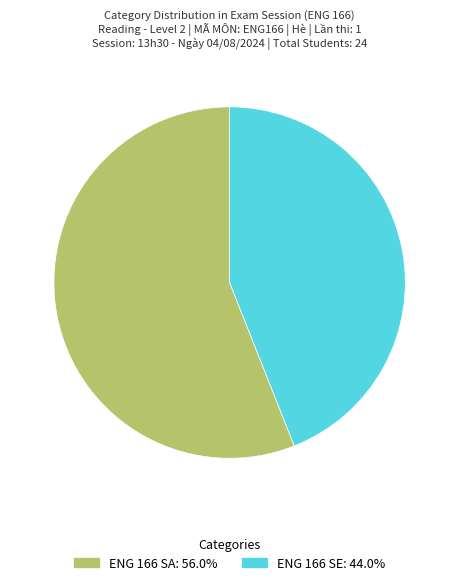

Is there a majority slice in this chart?

Yes